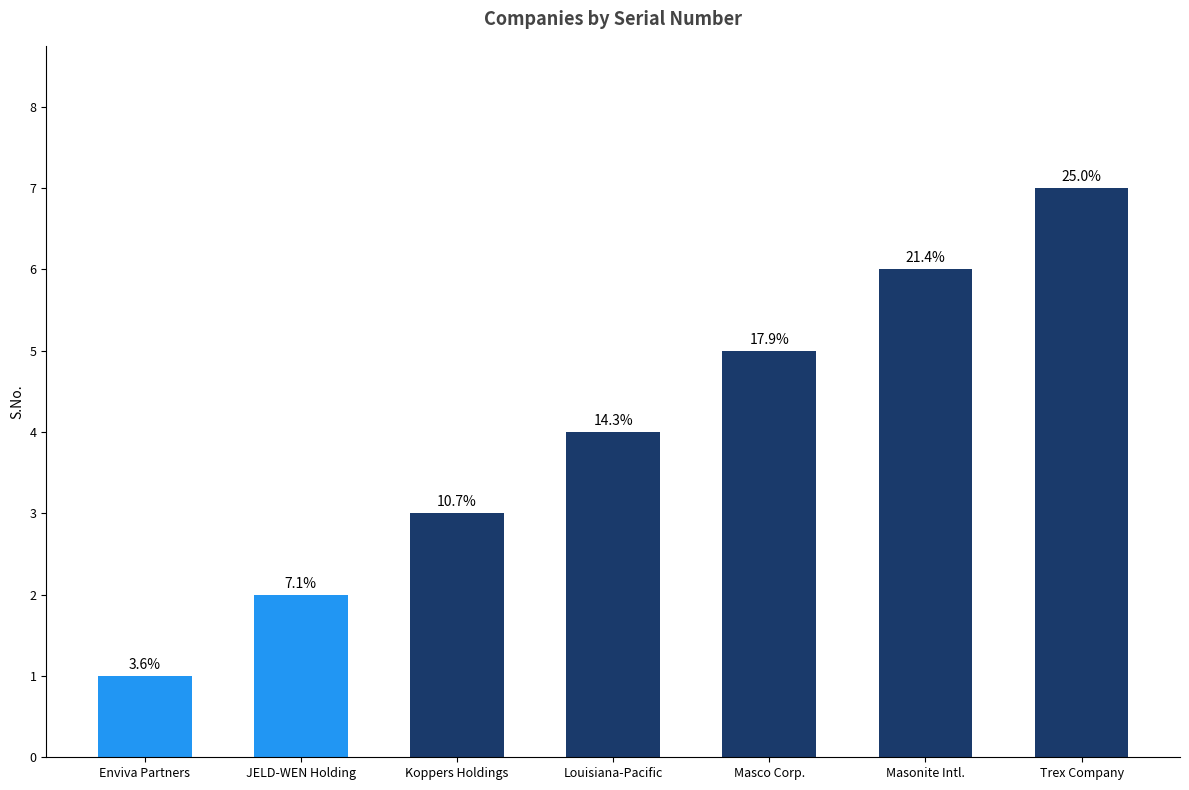

How many bars are there in total?

7